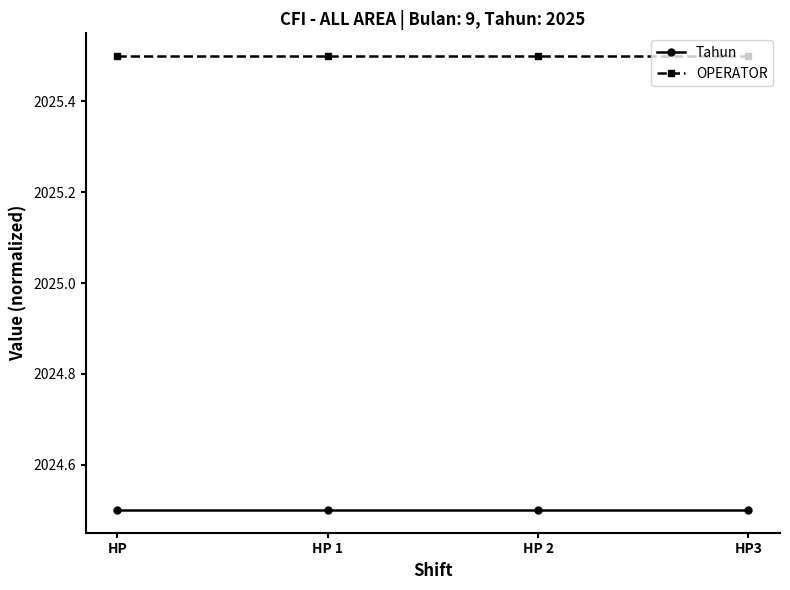

Read the Tahun value at HP 1.

2024.5